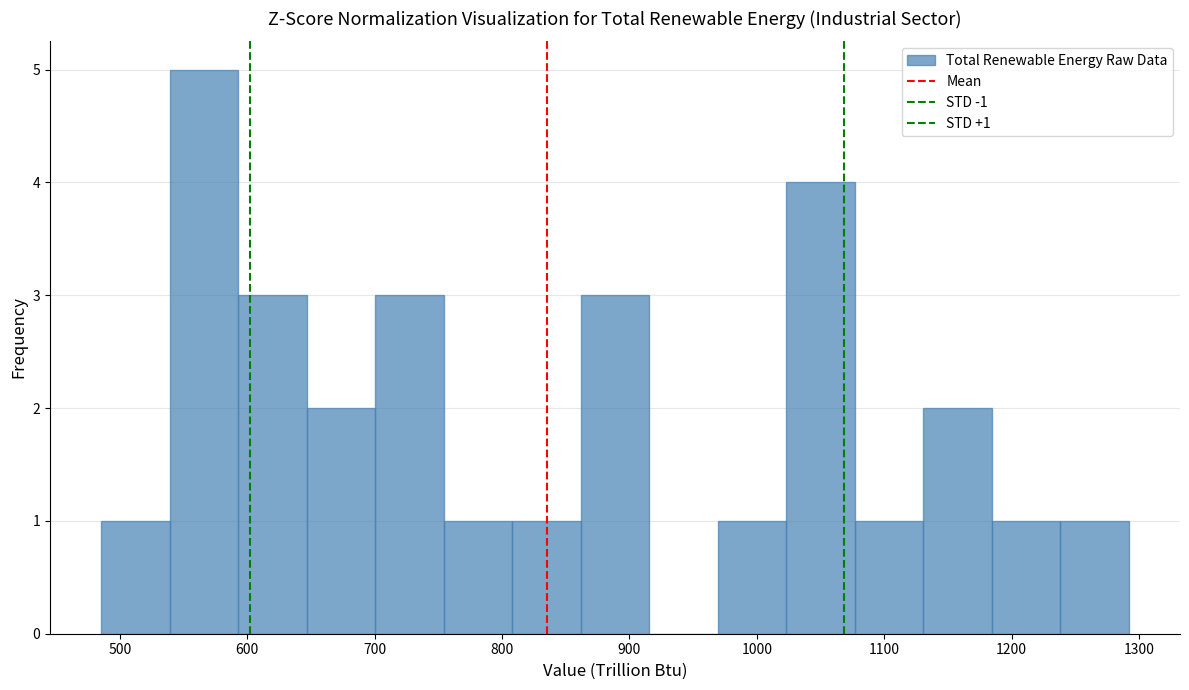

Which range on the x-axis has the tallest bar?

540 to 590